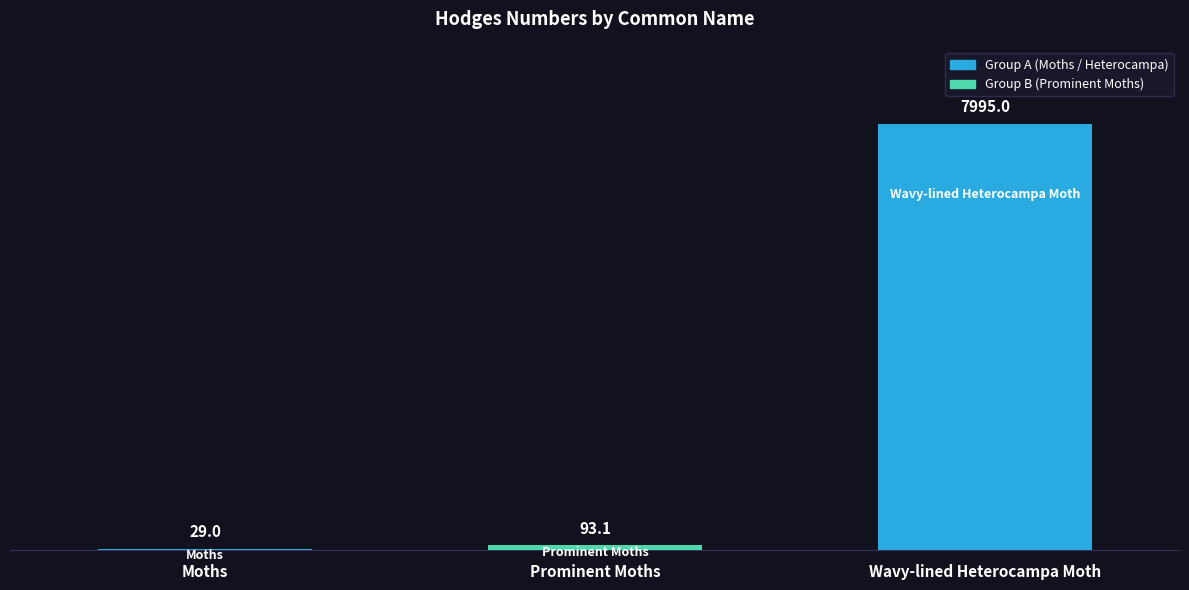

What is the change in value from Moths to Wavy-lined Heterocampa Moth?

+7966.0